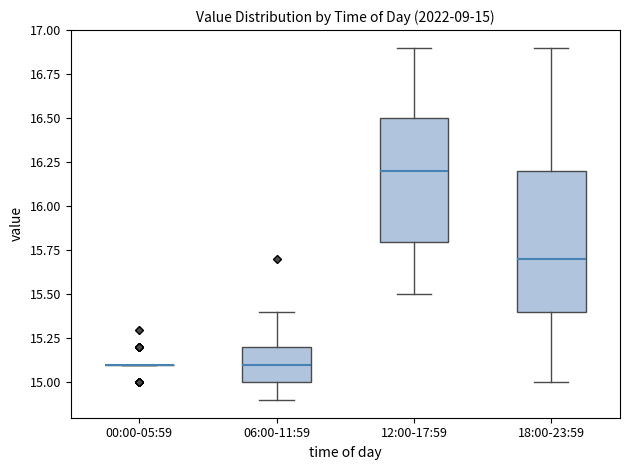

Comparing the boxes themselves (not the whiskers), which one is the tallest?

18:00-23:59